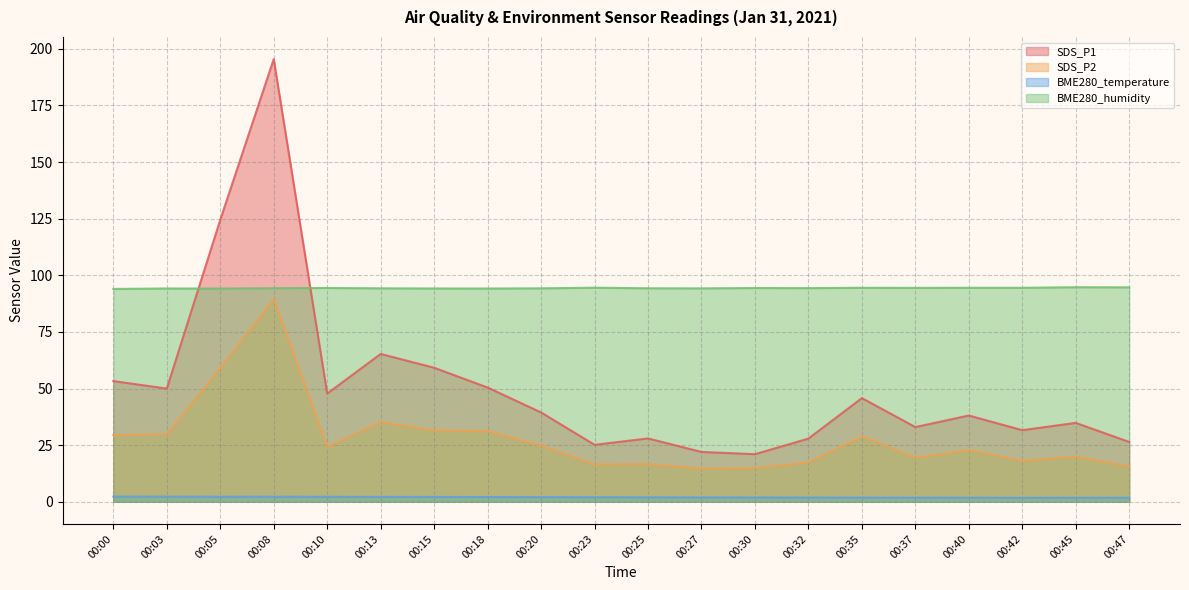

The SDS_P2 series shows 59.1 at 00:05. True or false?

True